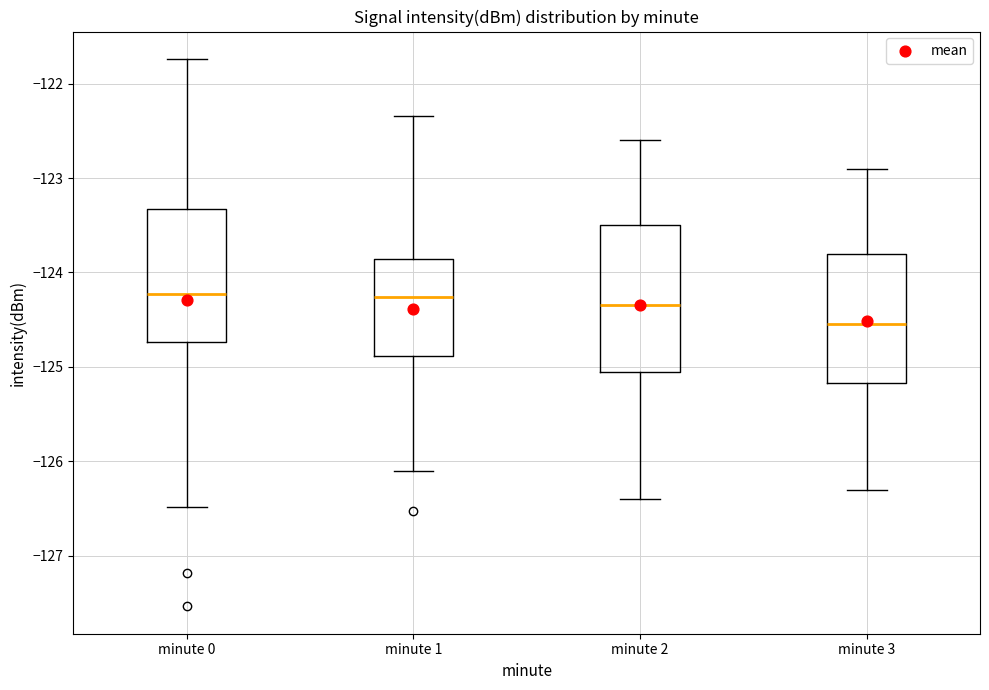

Comparing the boxes themselves (not the whiskers), which one is the tallest?

minute 2